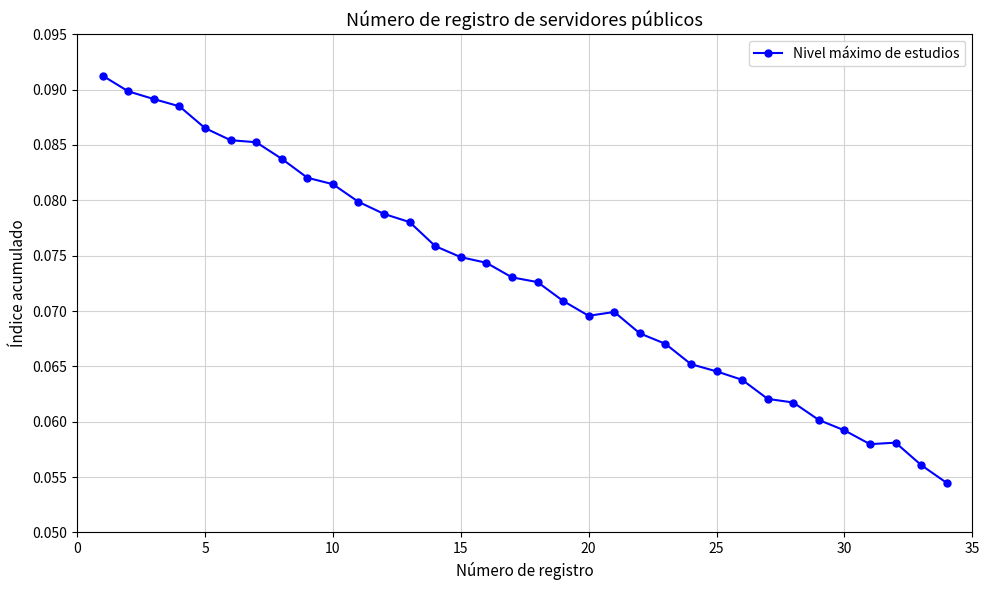

Does the chart have visible grid lines?

Yes